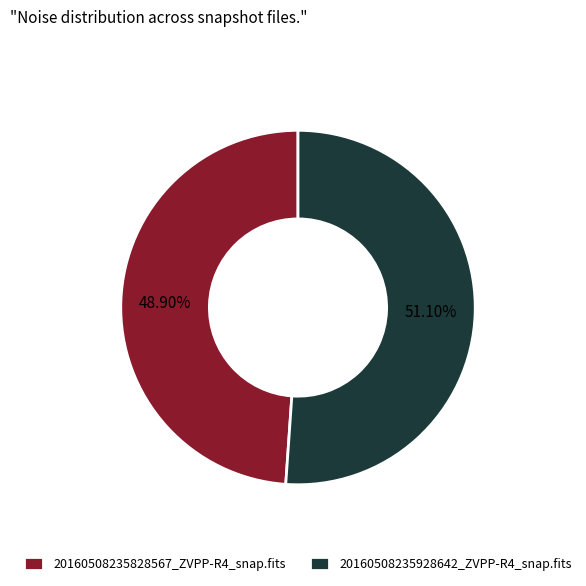

Which category accounts for the majority?

20160508235928642_ZVPP-R4_snap.fits